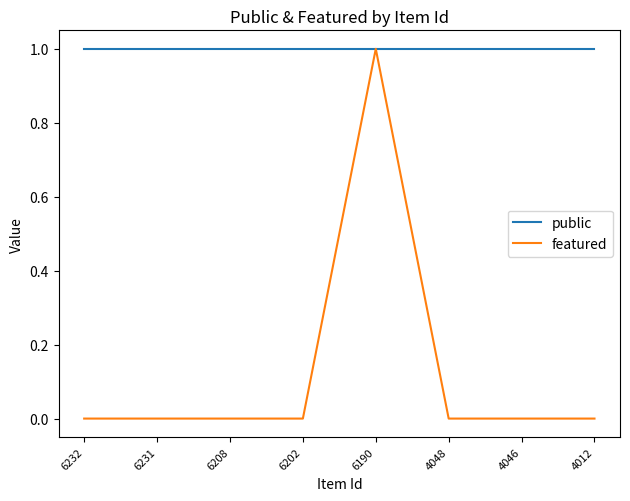

True or false: public has a value of 2 at 4048.

False